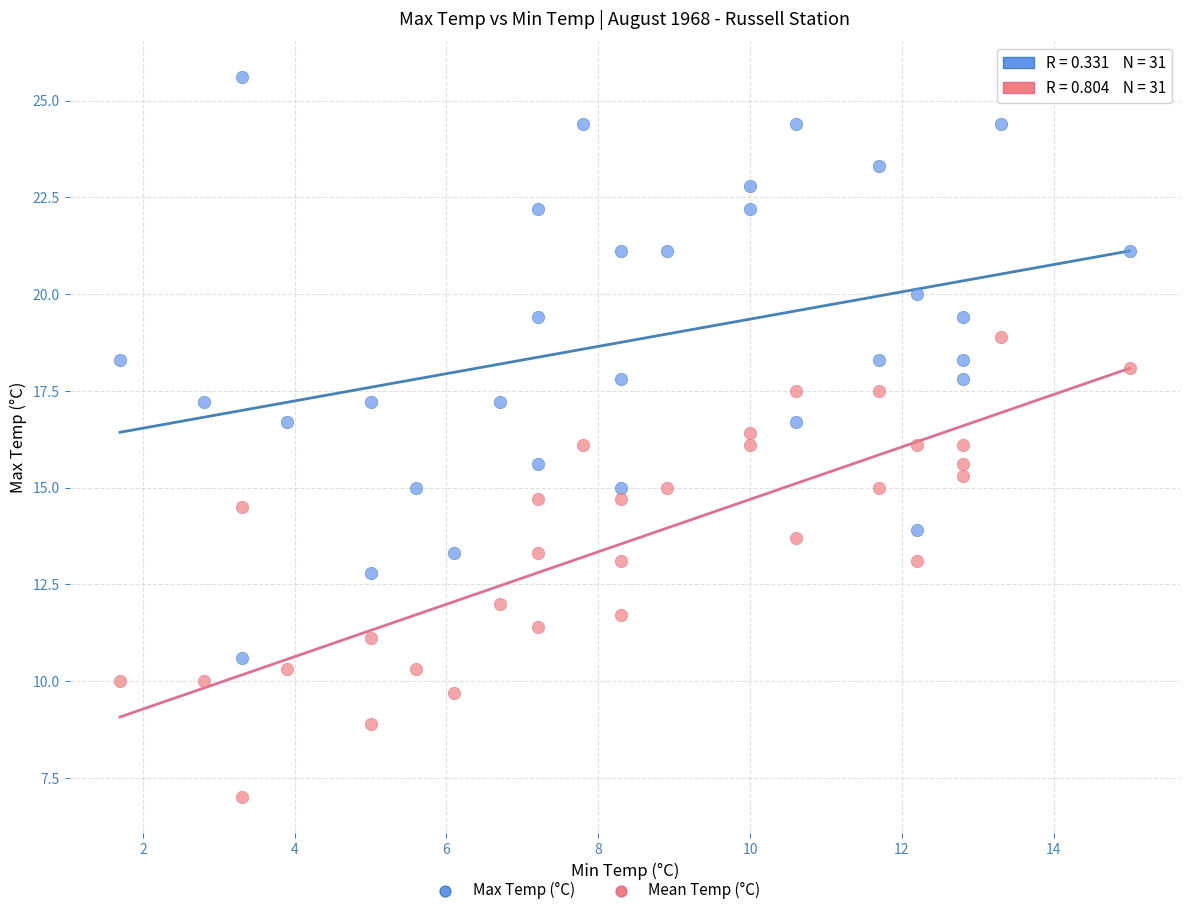

Which series contains the lowest Y value?

Mean Temp (°C)